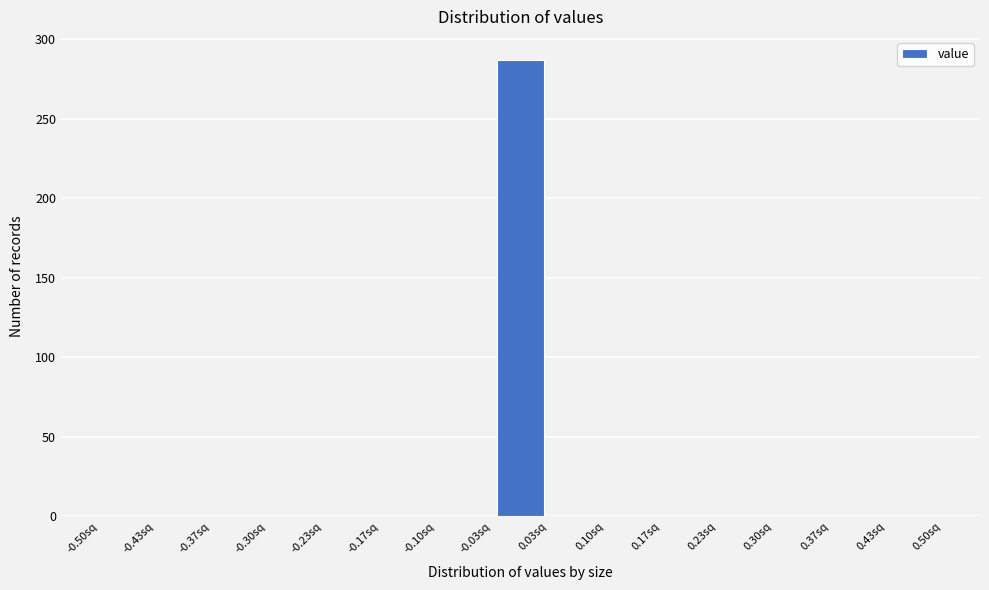

Over which range of the x-axis is the bar tallest?

-0.03 to 0.03